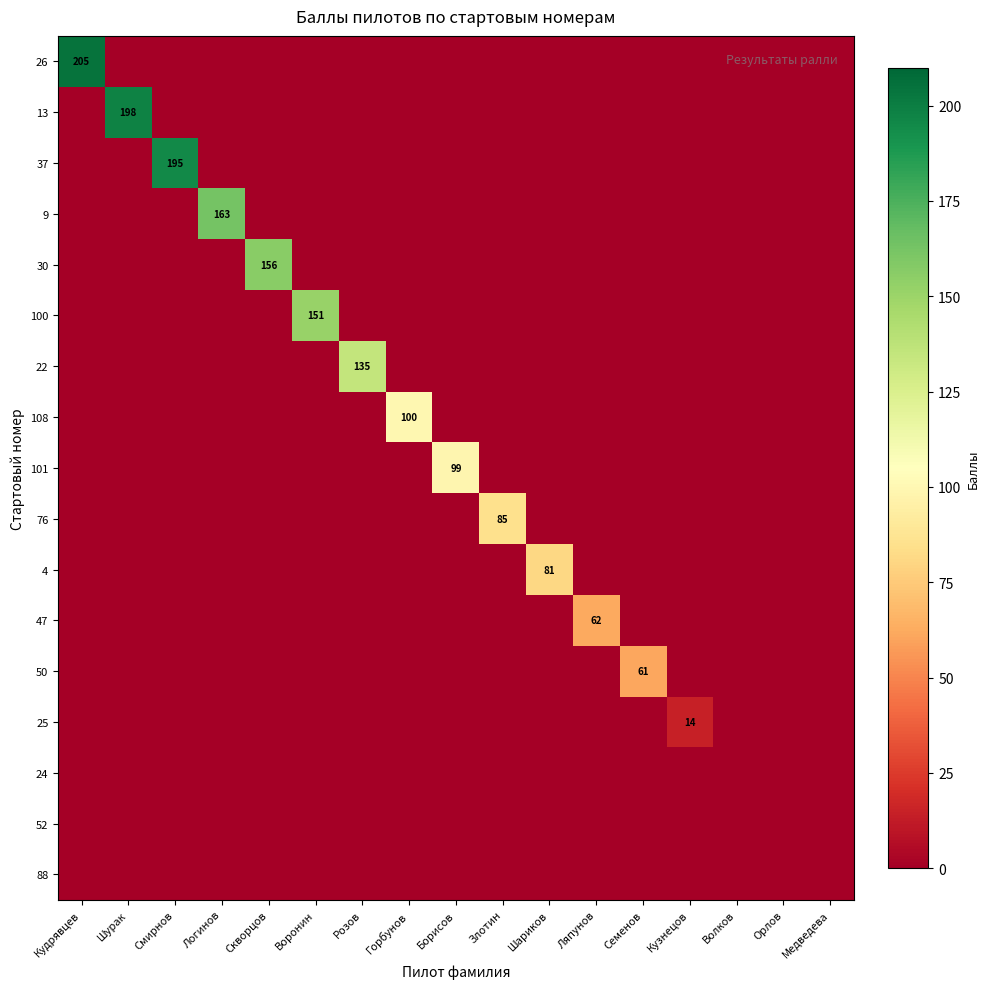

Which has a higher value, Скворцов or Борисов?

Скворцов